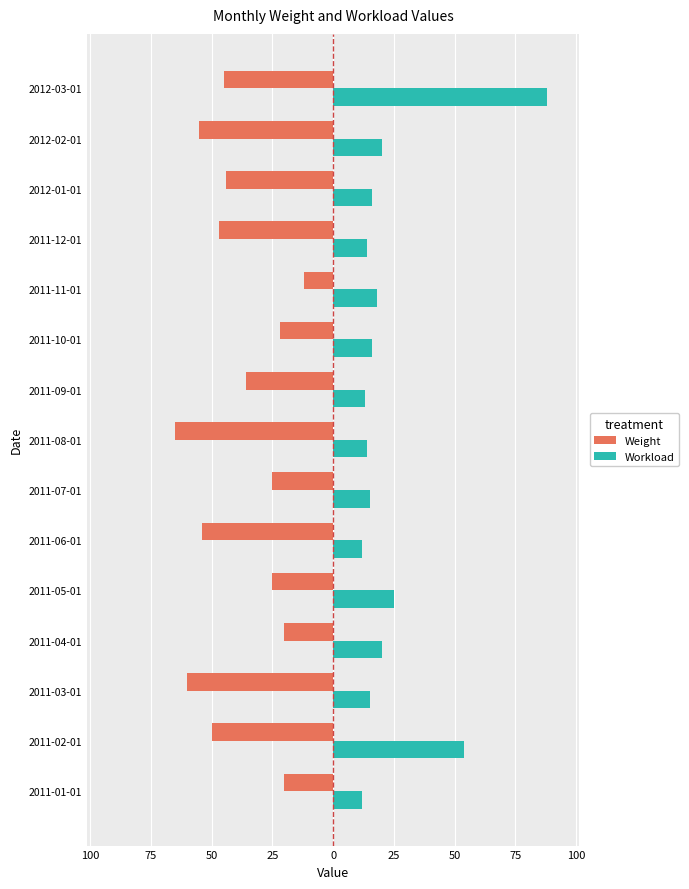

What are all the series names shown in the legend?

Weight, Workload